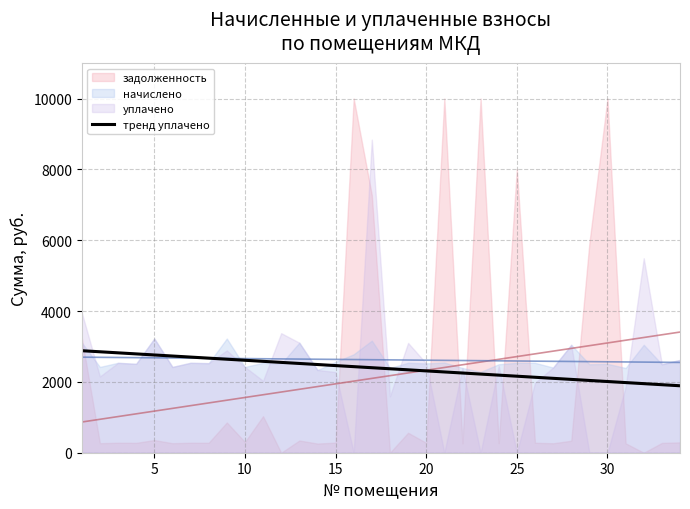

What is the sum of all values?

81096.9